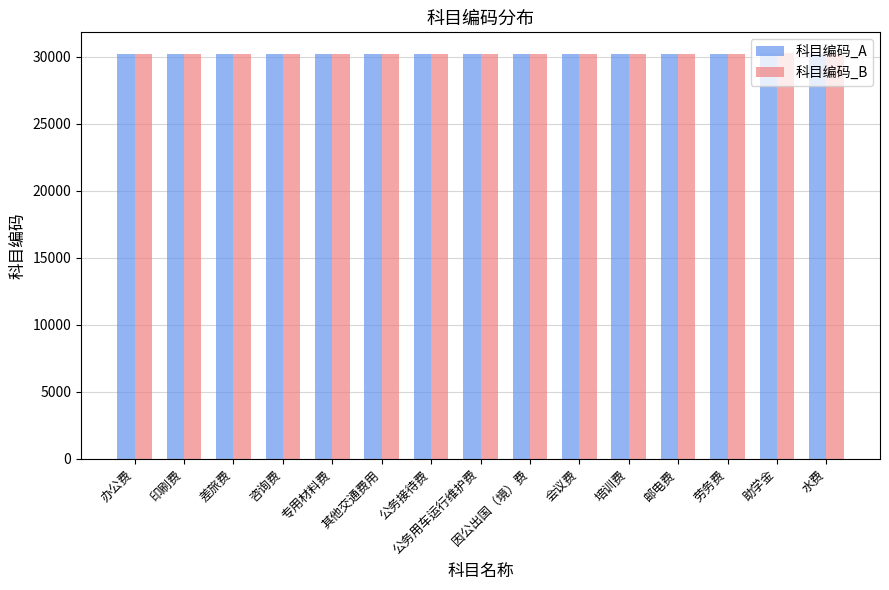

What is the minimum value for 科目编码_A?

30201